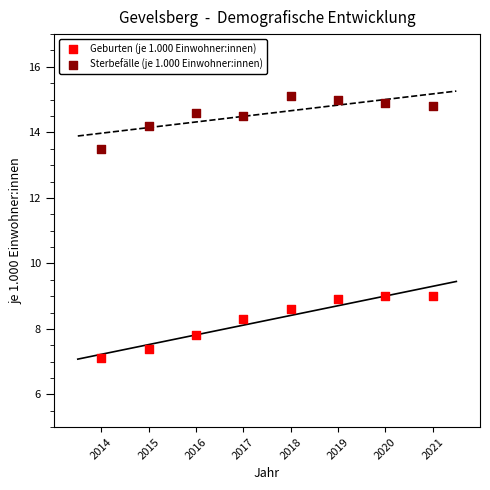

What are all the series names shown in the legend?

Geburten (je 1.000 Einwohner:innen), Sterbefälle (je 1.000 Einwohner:innen)